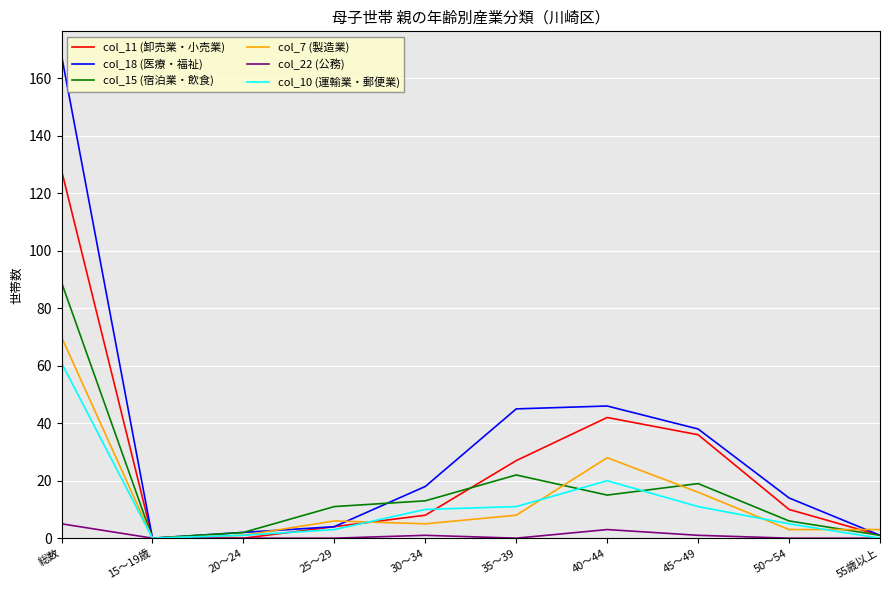

In col_15 (宿泊業・飲食), how many points are lower than both neighbors (excluding endpoints)?

2